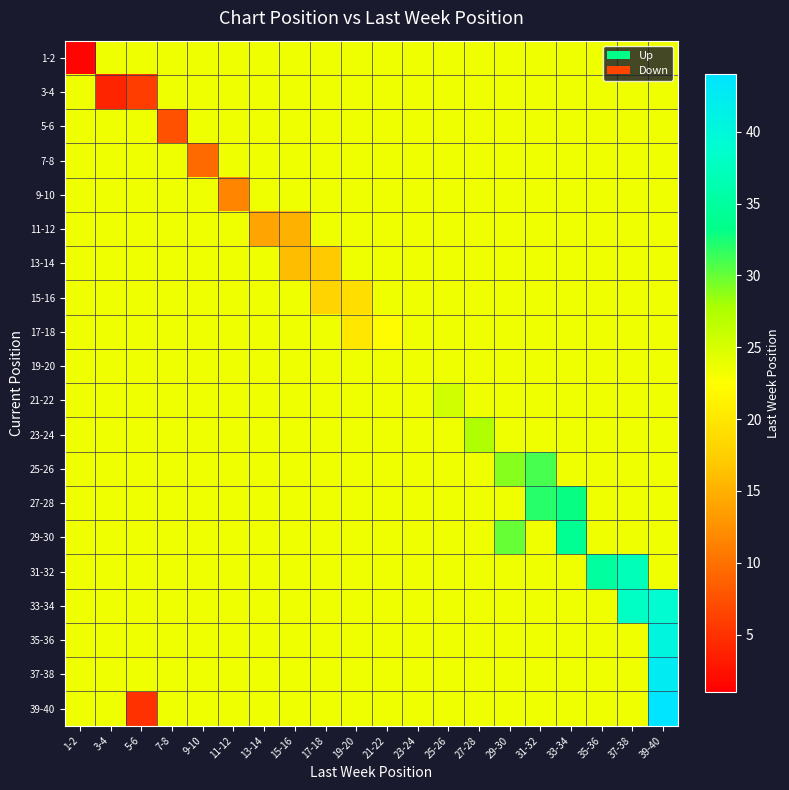

Count the number of data series in this chart.

20